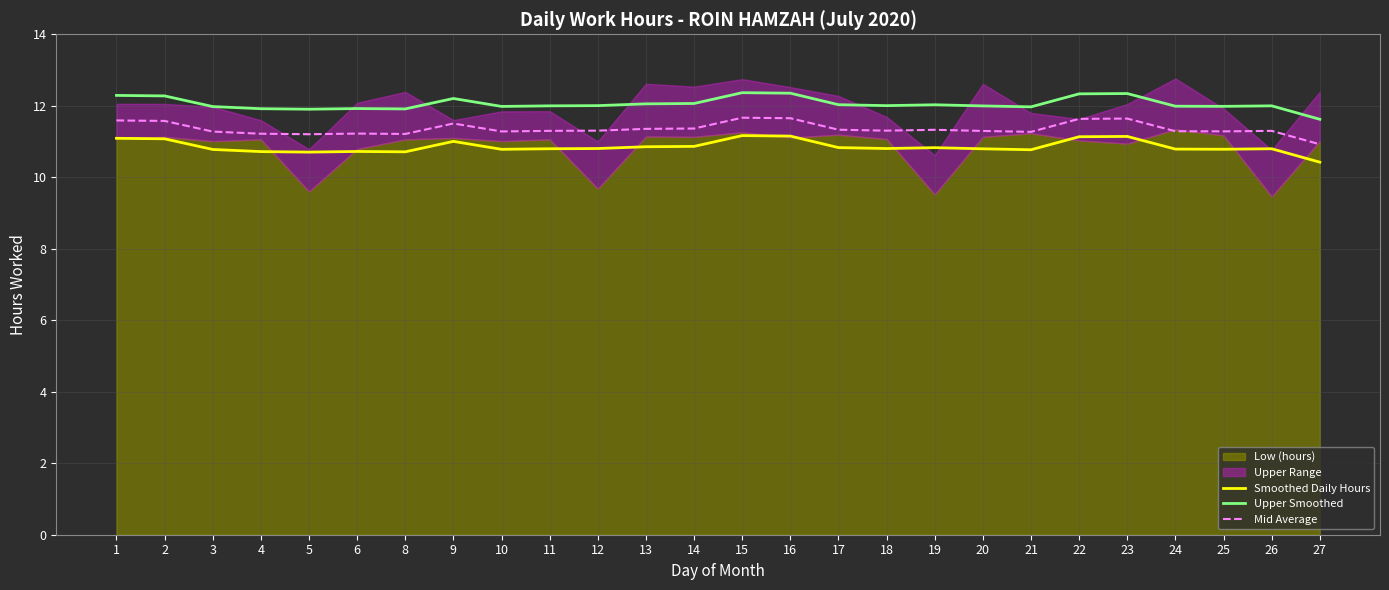

List the labels in order of Upper Smoothed value, largest first.

15, 16, 23, 22, 1, 2, 9, 14, 13, 17, 19, 12, 18, 11, 26, 20, 24, 25, 10, 3, 21, 6, 4, 8, 5, 27